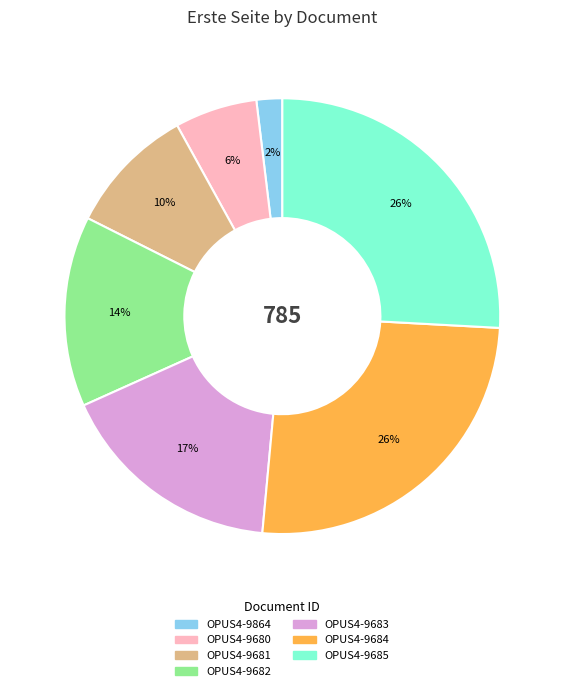

Which slice is the smallest?

OPUS4-9864